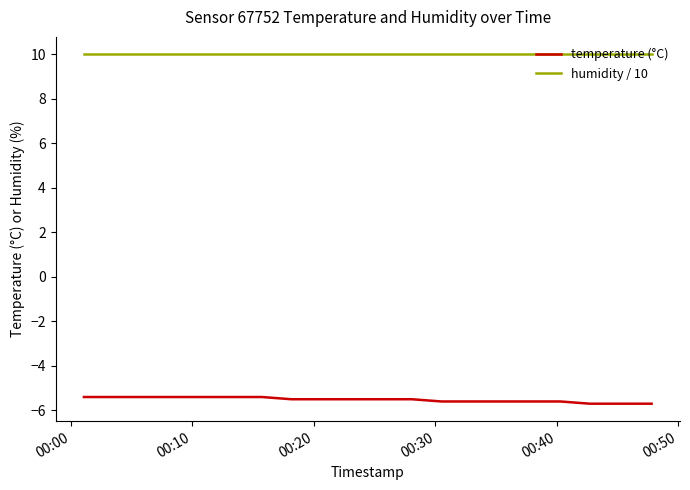

What is the minimum value shown in the chart?

-5.7